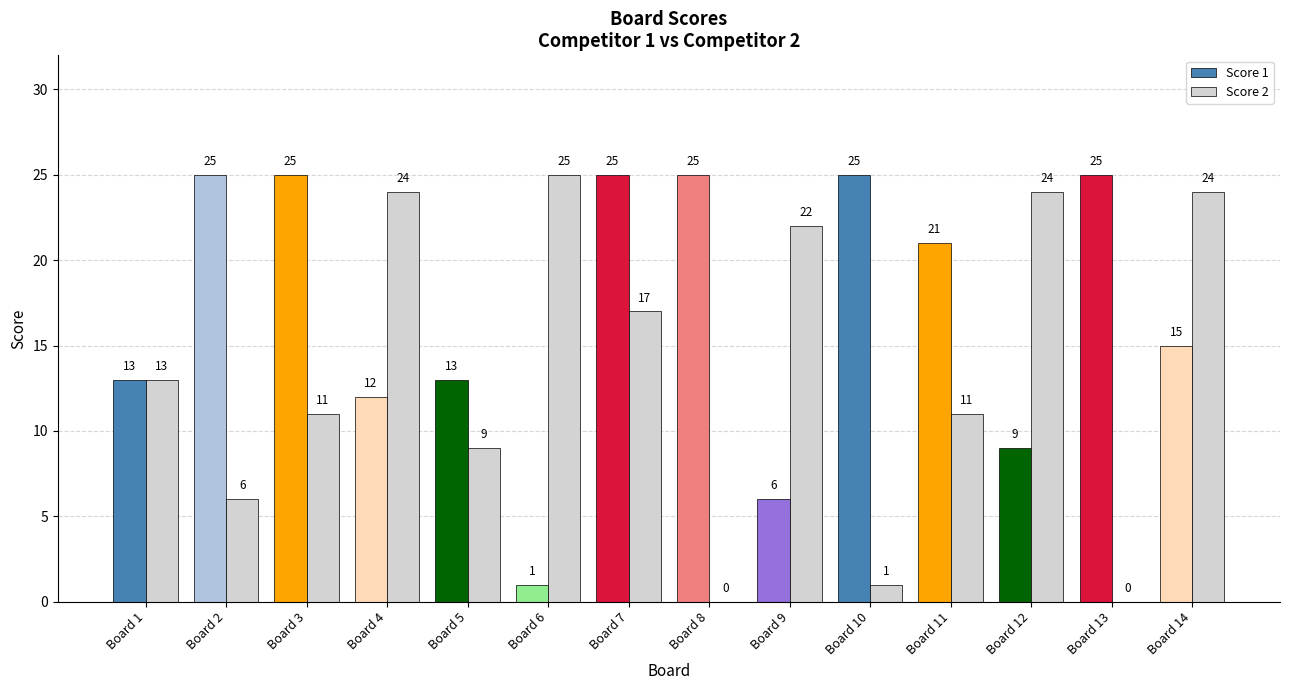

The Score 1 series shows 4 at Board 12. True or false?

False